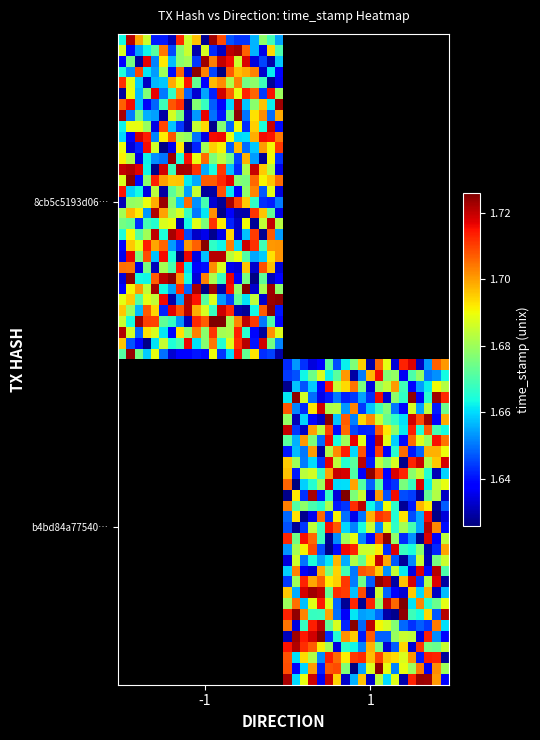

Which series has the largest total across all categories?

8cb5c5193d069b84f0f2277f55938469151748b